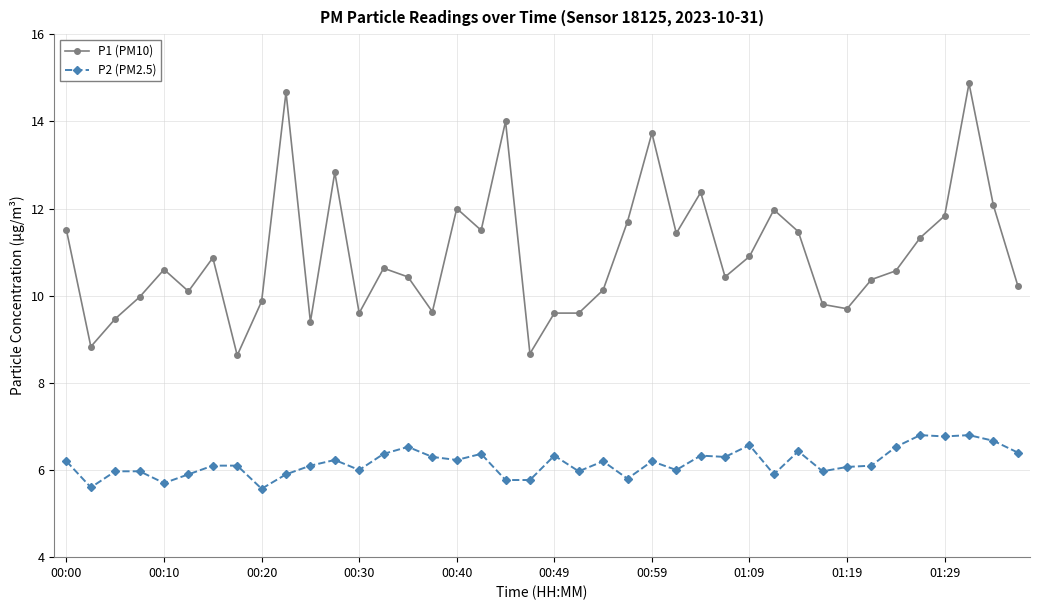

Rank the series by their average value, from lowest to highest.

P2 (PM2.5), P1 (PM10)